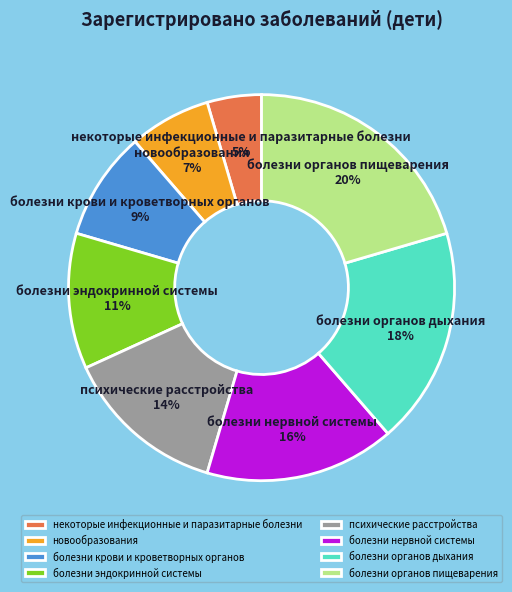

Is психические расстройства the majority of the pie?

No